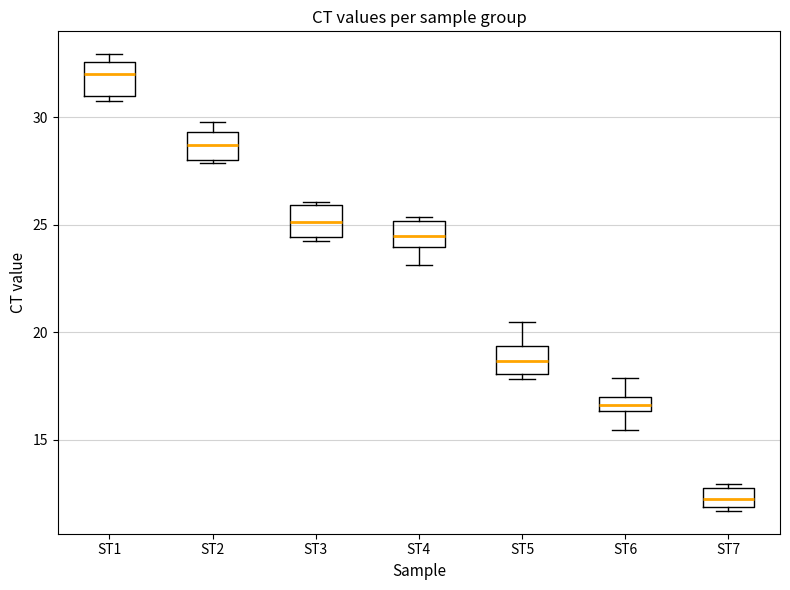

Which box's median line is the lowest?

ST7